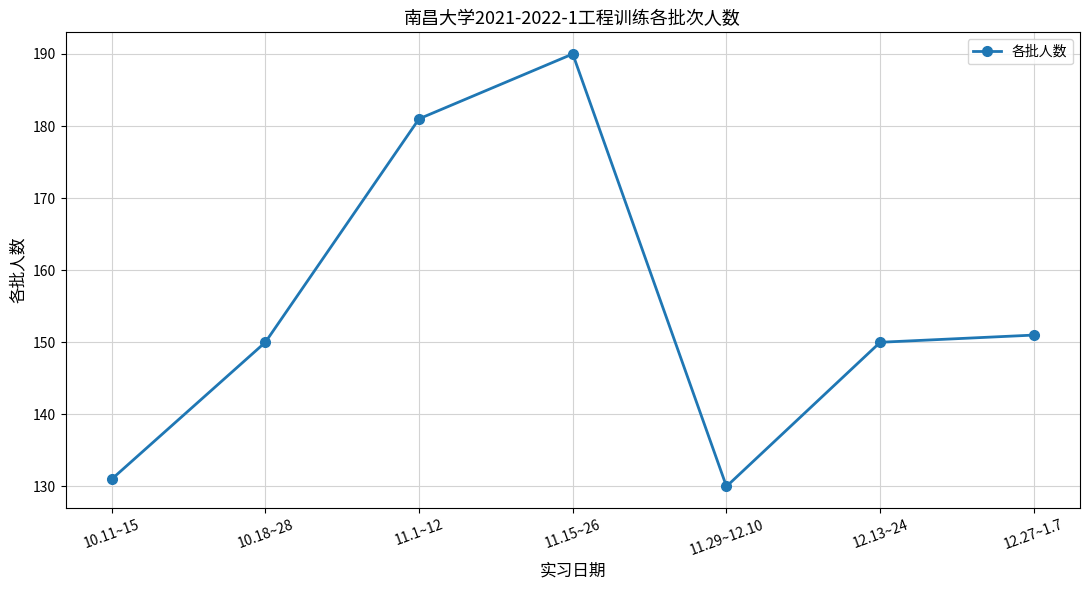

How many interior local valleys (lower than both neighbors) does the data have?

1